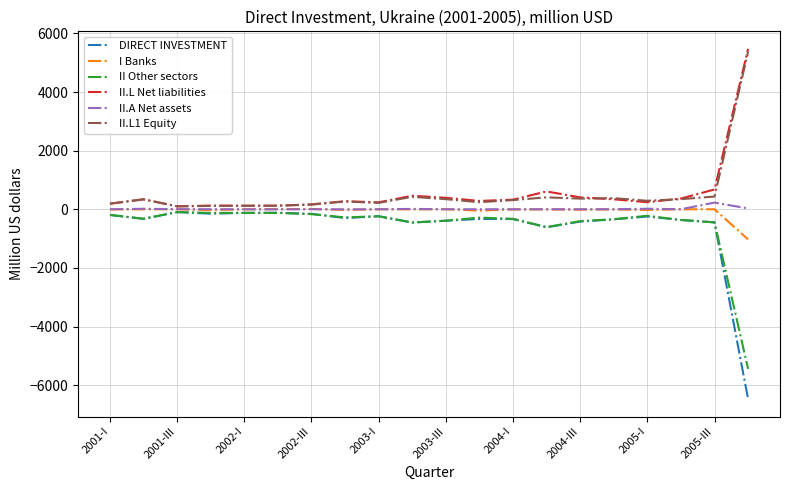

What is the minimum value for I Banks?

-1028